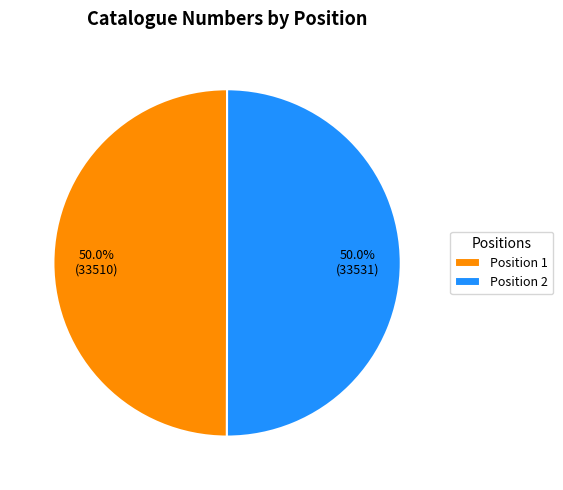

Approximately how many times larger is the value at Position 1 compared to Position 2?

1.0